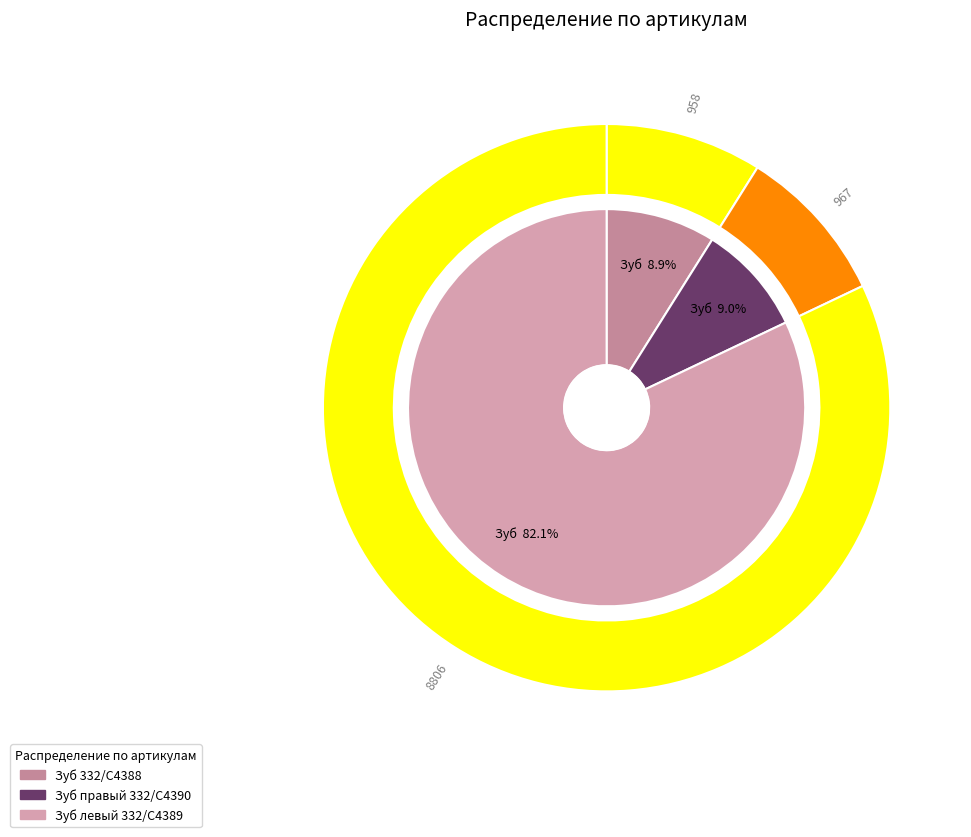

How much of the chart is everything except Зуб левый JCB 3CX 332/C4389 ребристый?

17.9%